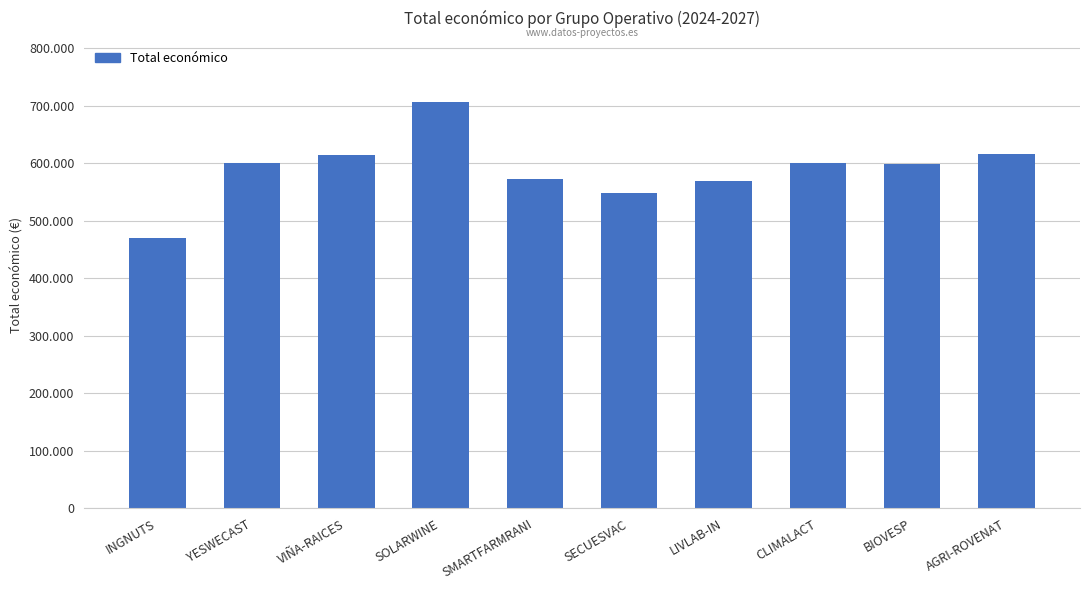

Are the bars horizontal?

No